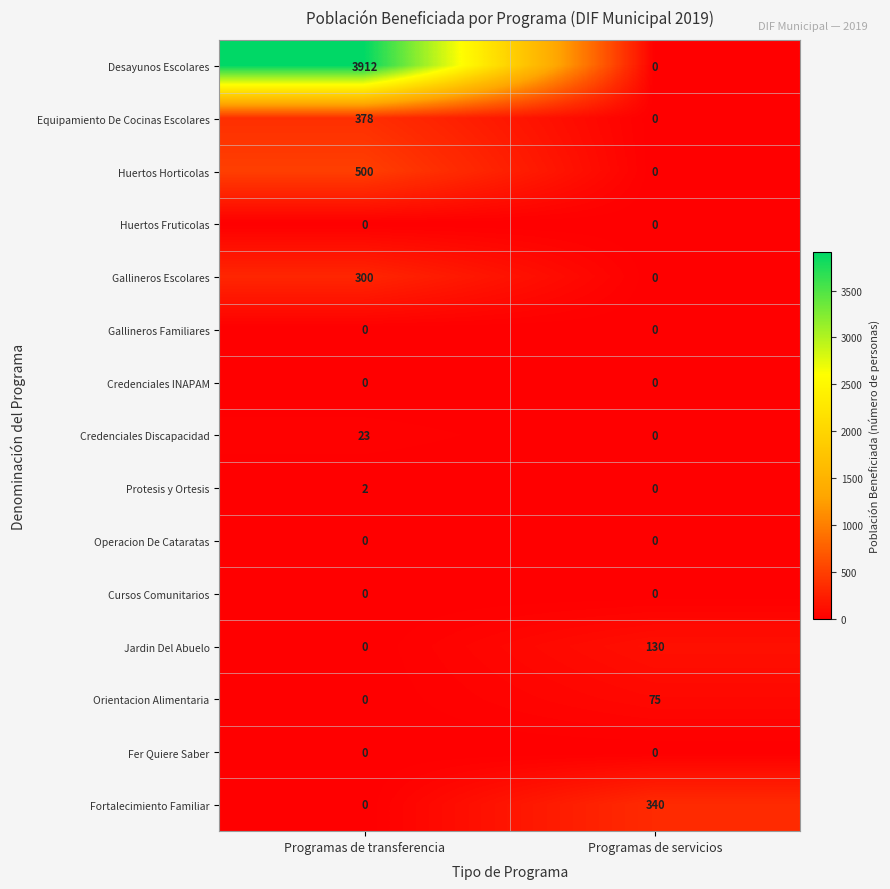

What is the greatest value displayed?

3912